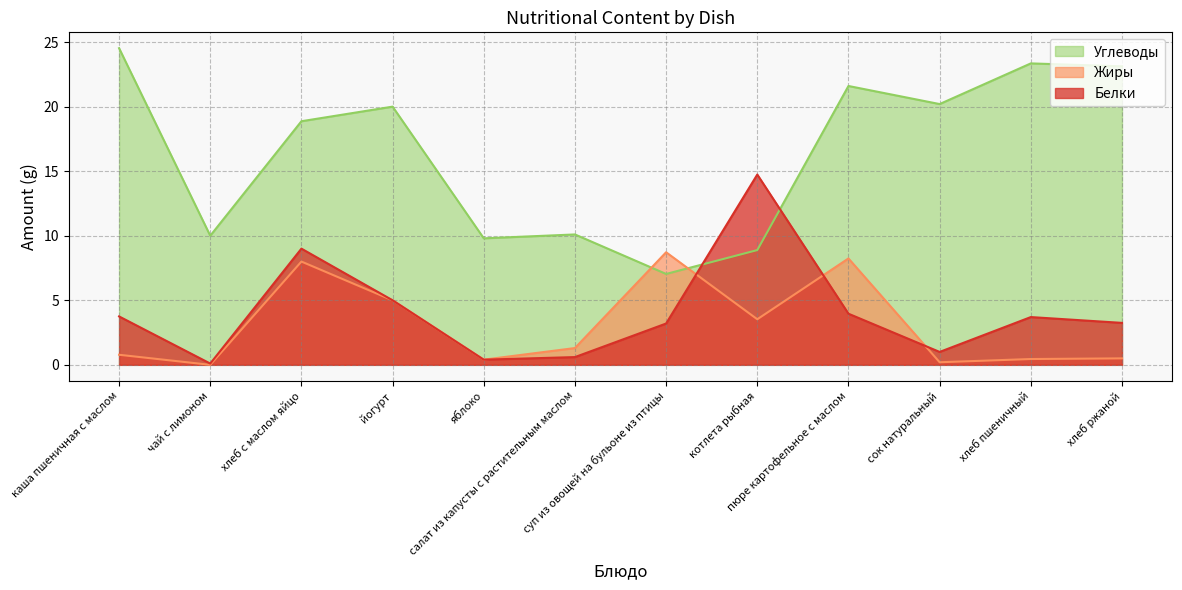

True or false: Углеводы has a value of 33.9 at хлеб ржаной.

False